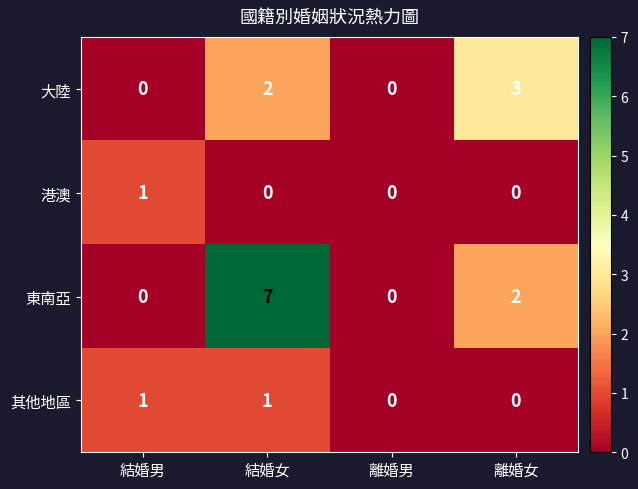

Which series has the largest range (max minus min)?

東南亞